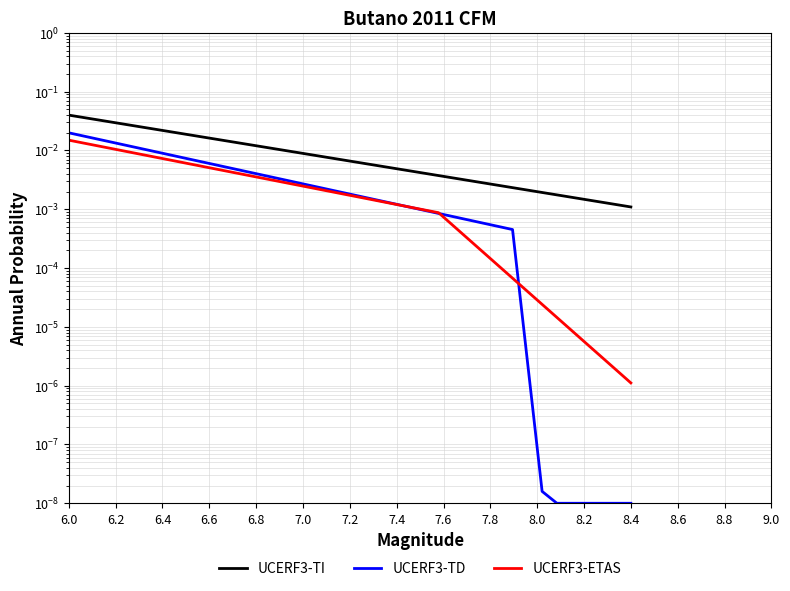

True or false: UCERF3-TD and UCERF3-ETAS intersect in this chart.

True